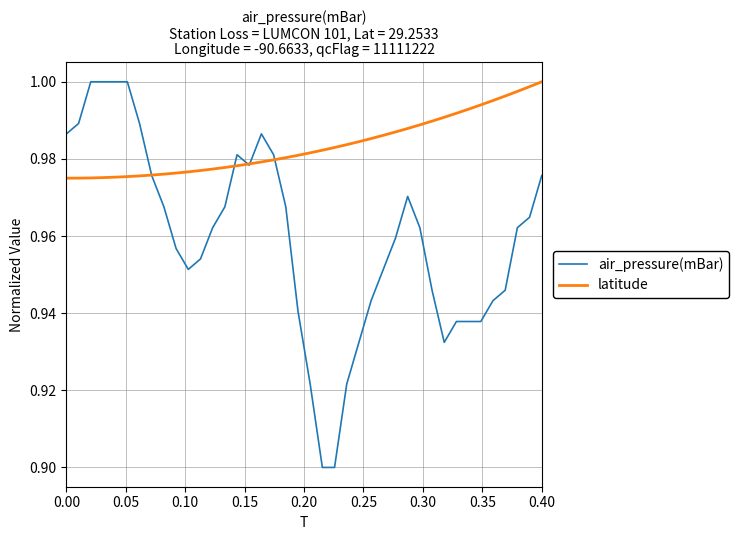

Which series has the widest spread of values?

air_pressure(mBar)